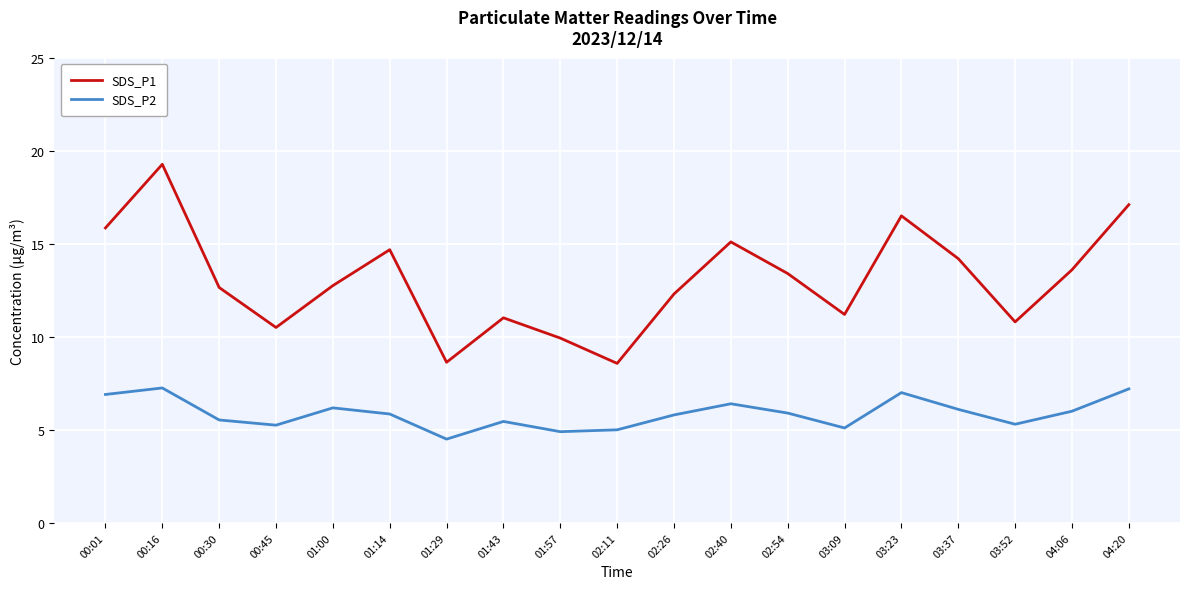

The value of SDS_P1 at 00:45 is 10.5. True or false?

True